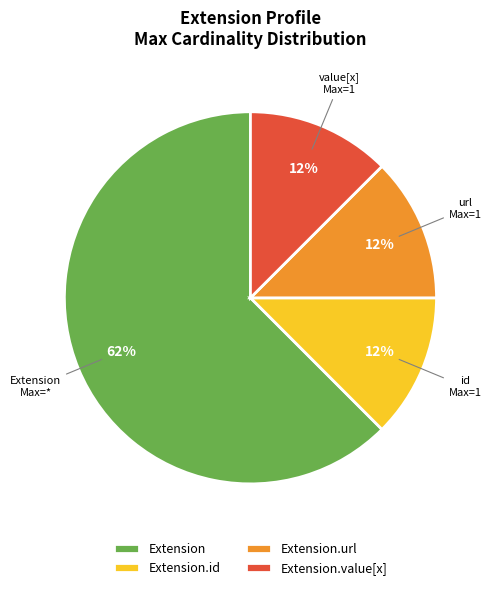

Combined, do Extension and Extension.url account for over 50%?

Yes